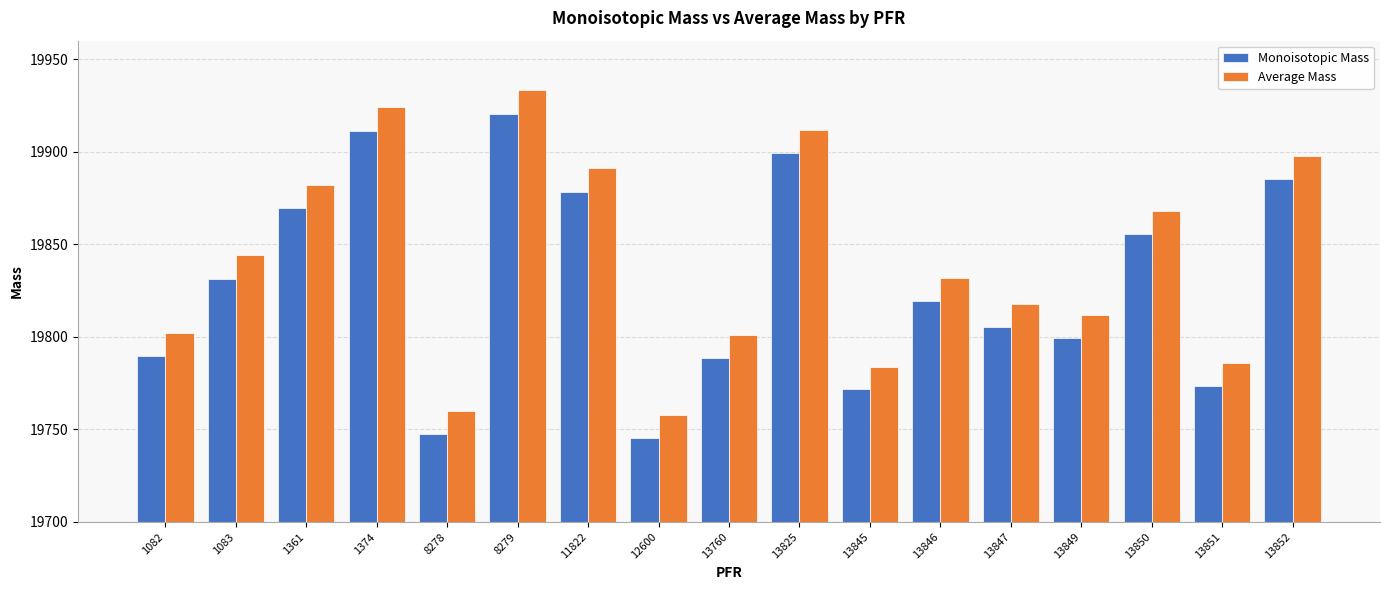

What is the sum of all Monoisotopic Mass values?

337091.7